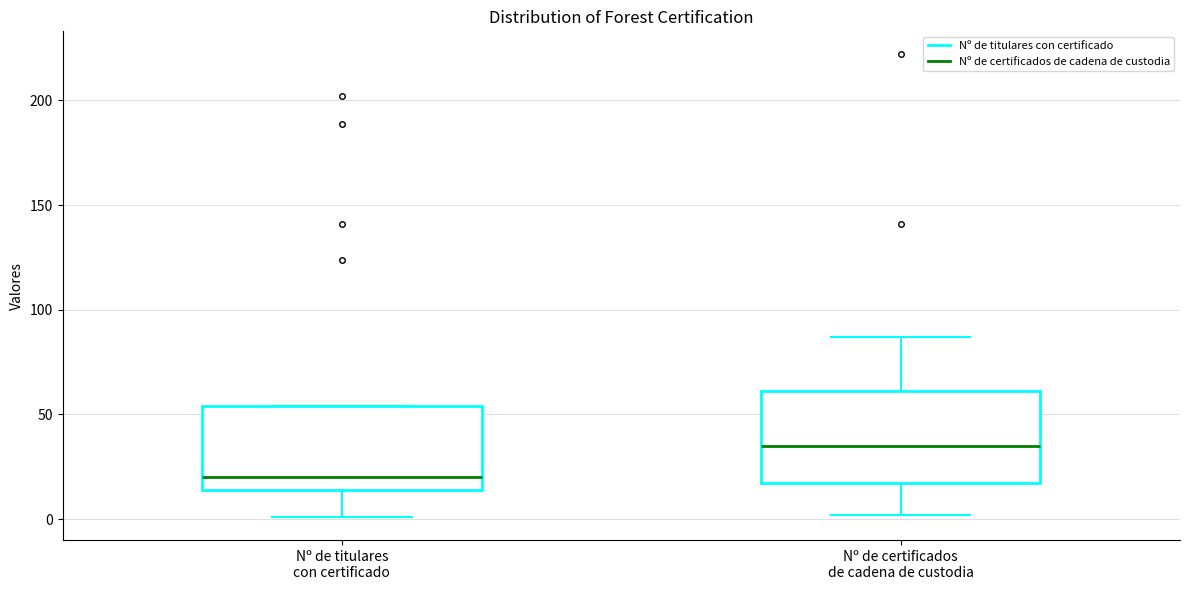

Reading left to right, read every box against the y-axis: the position of its median line, the range the box covers, and the ends of its whiskers. The values are not printed on the chart, so give them approximately, as read against the axis.

Nº de titulares con certificado: median 20, box 15 to 55, whiskers 0 to 55
Nº de certificados de cadena de custodia: median 35, box 15 to 60, whiskers 0 to 85